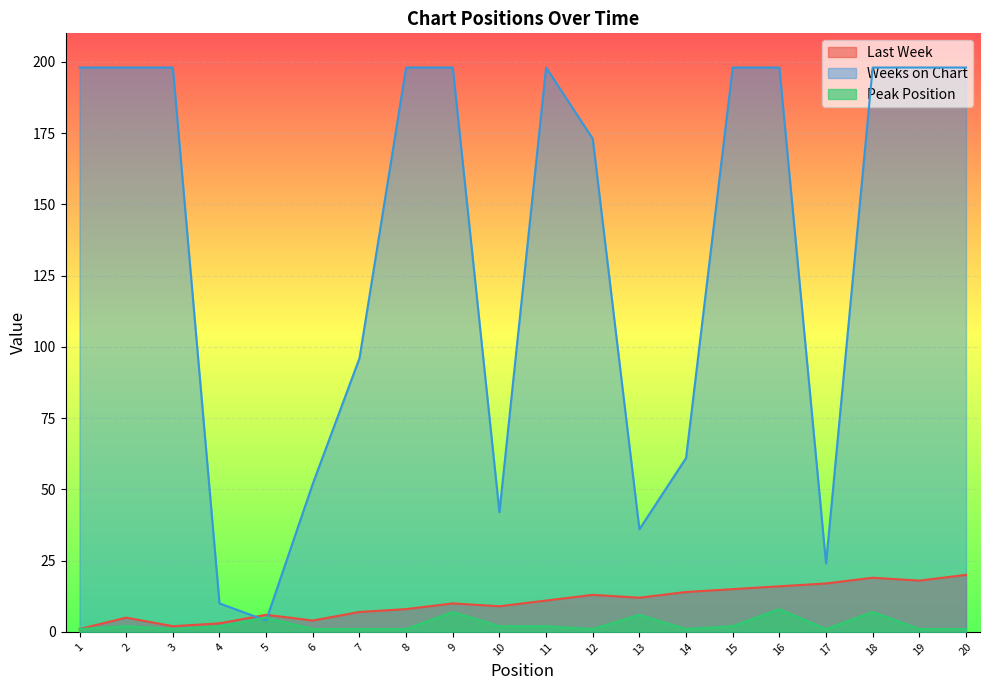

How many lines are shown in the chart?

3